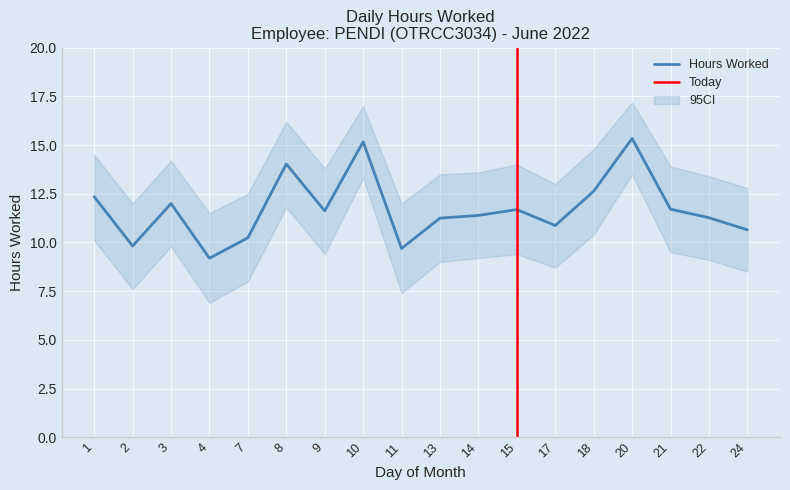

At how many categories does at least one series exceed 15?

3